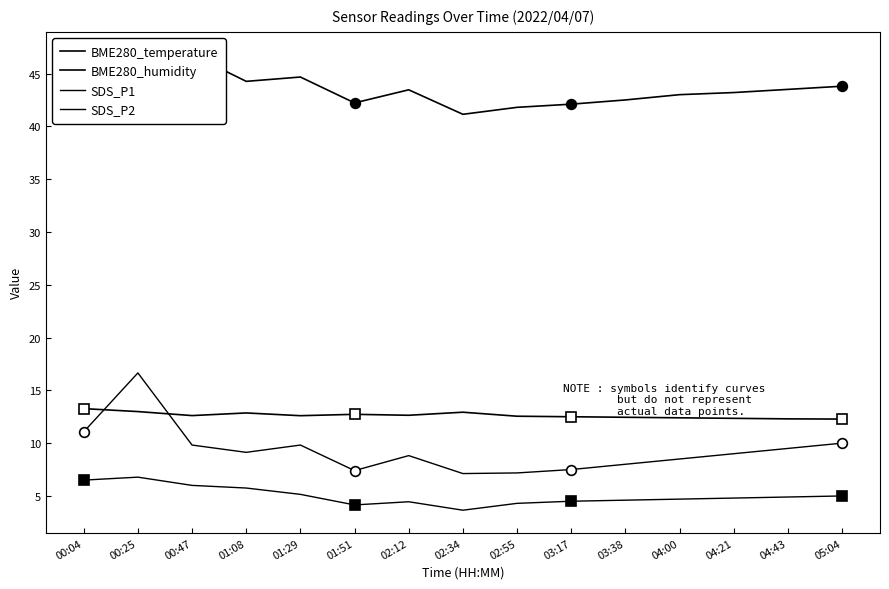

How many lines are shown in the chart?

4